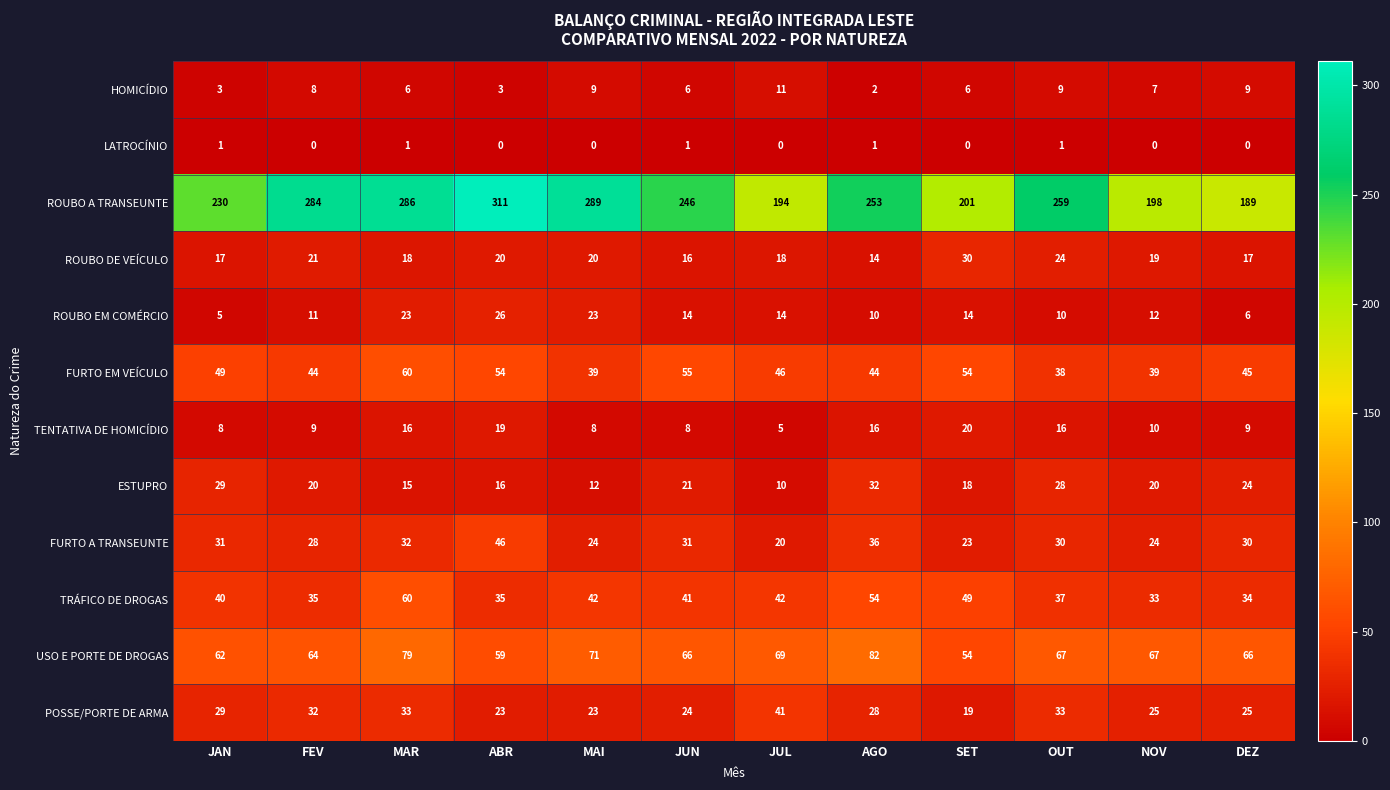

What is the greatest value displayed?

311